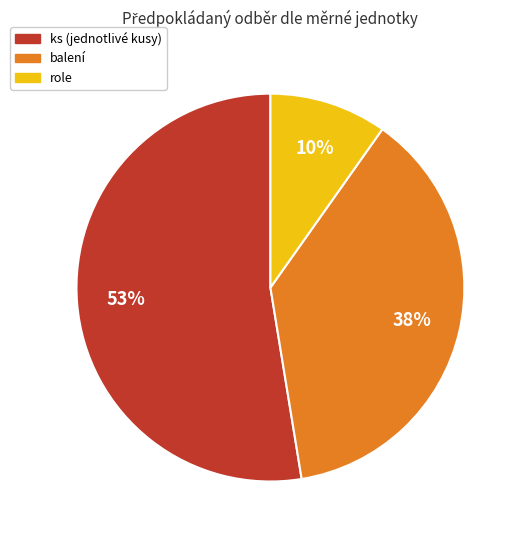

To the nearest percent, what is the average slice percentage?

33%